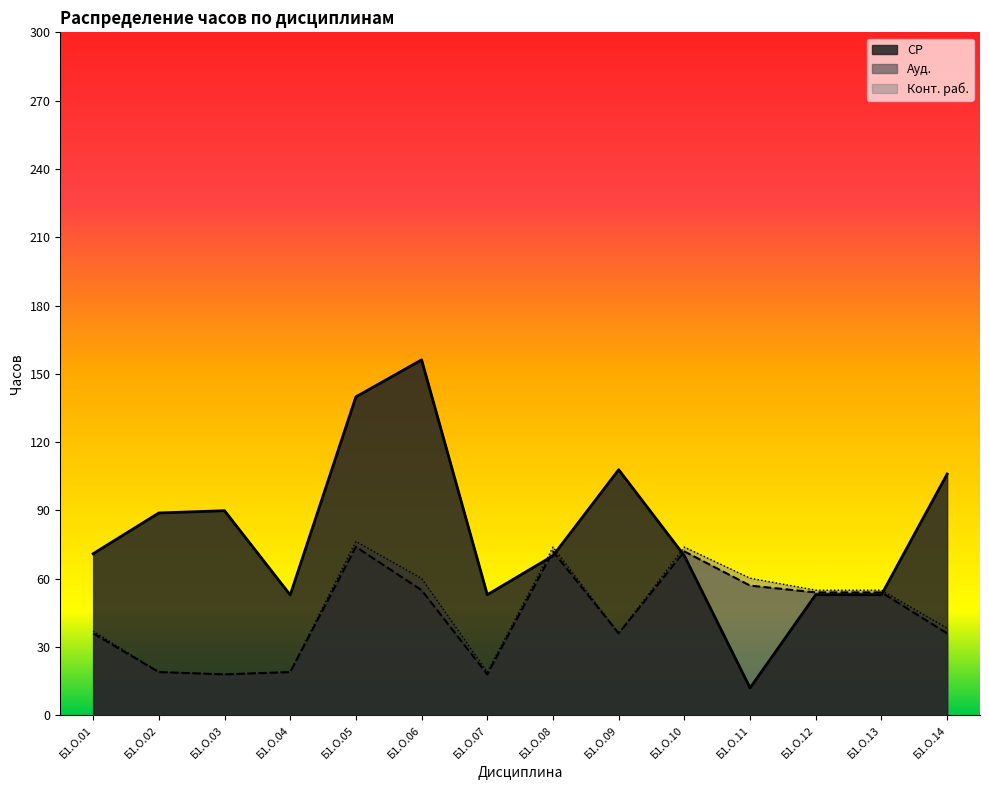

What is the value of the Конт. раб. point at the 11th from the left?

60.2